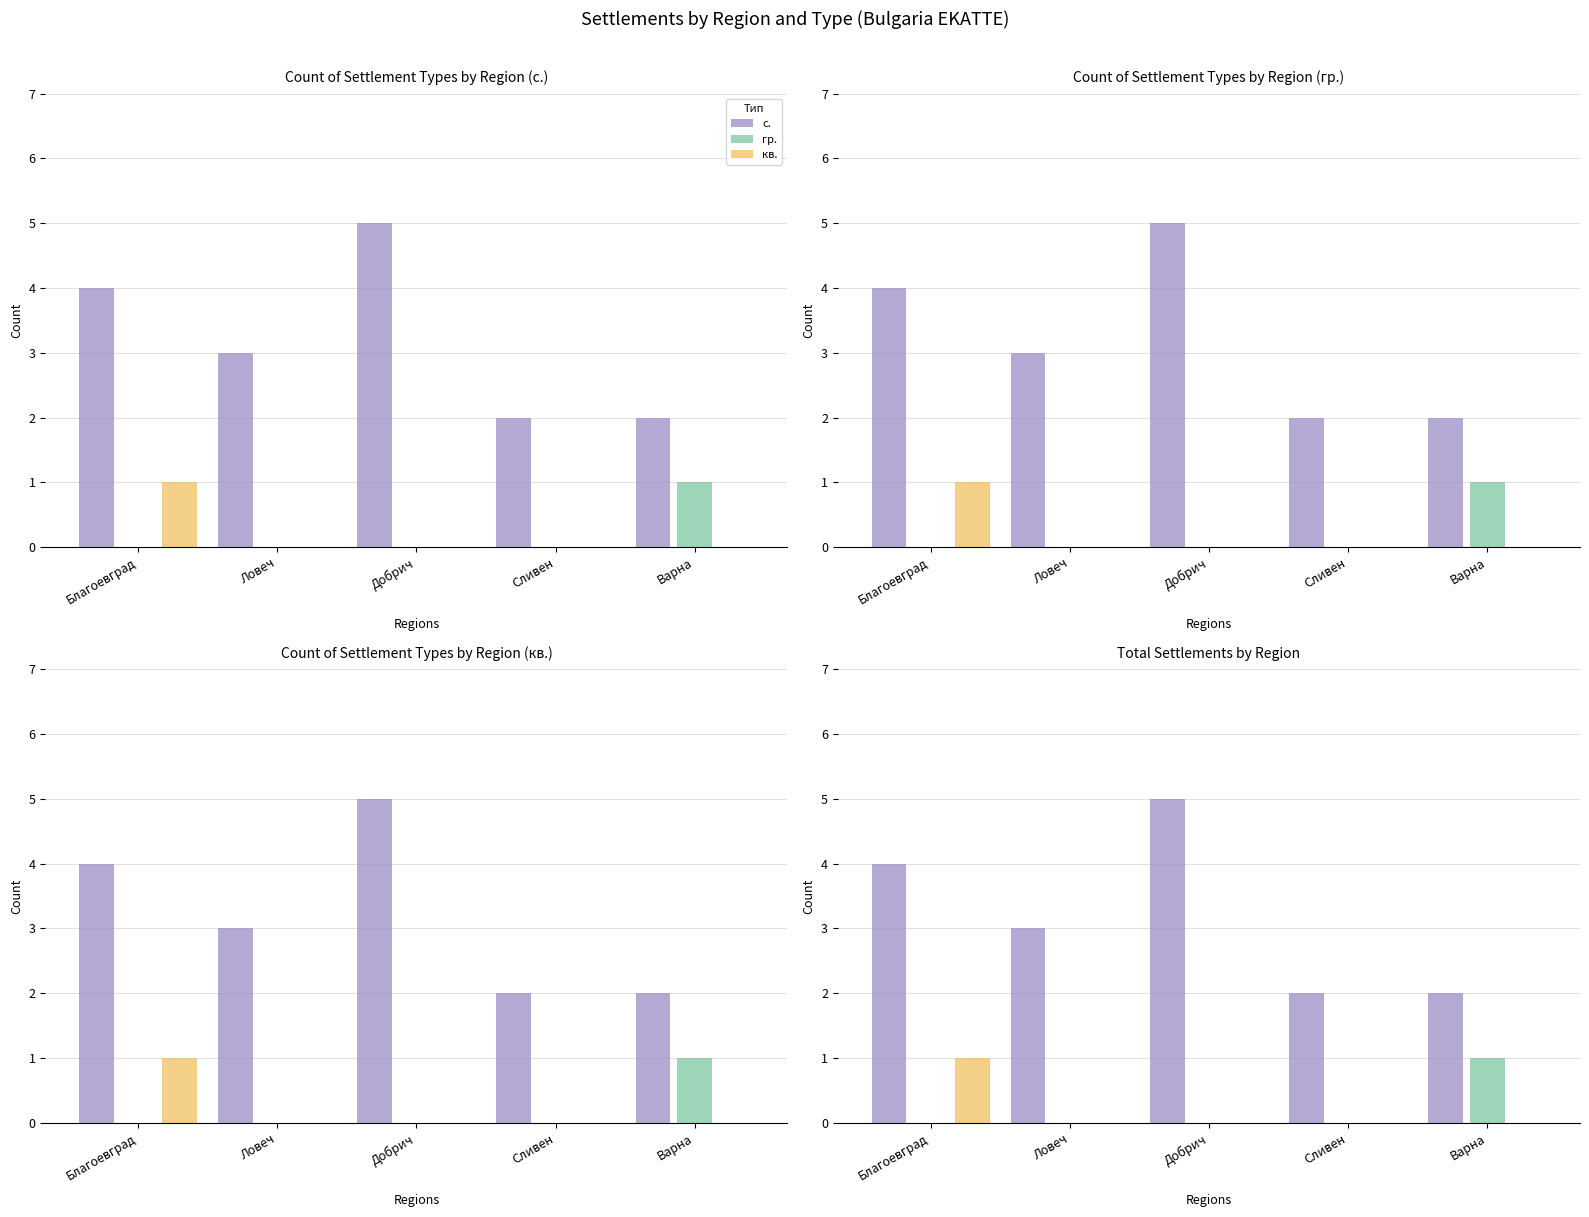

What is the total value across all series at Ловеч?

3